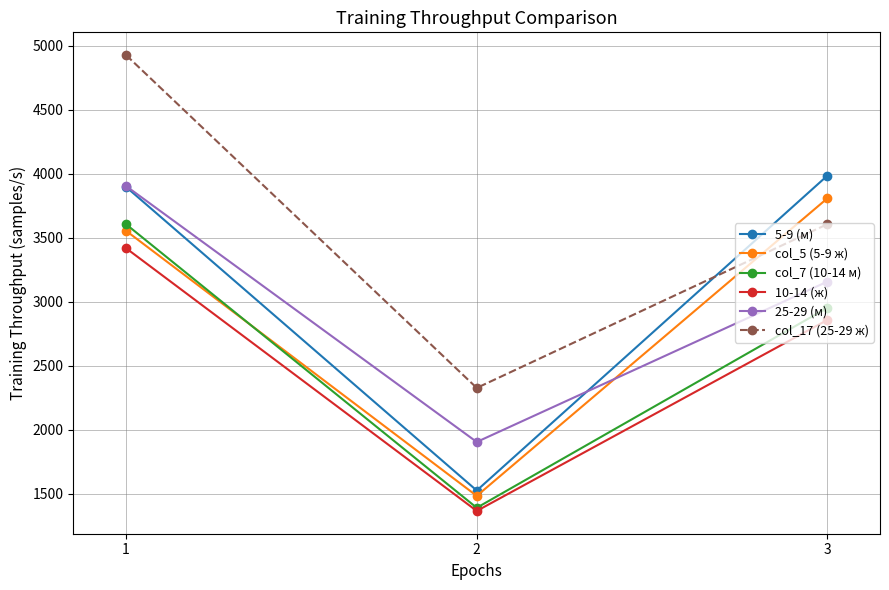

At which category is the sum across all series the highest?

1